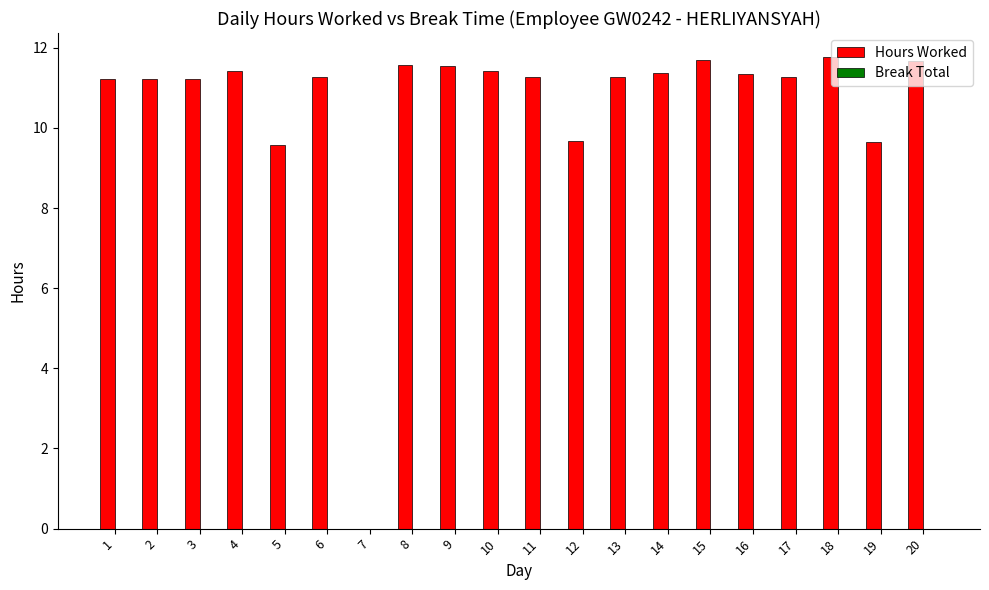

What is the approximate value at 3?

11.2